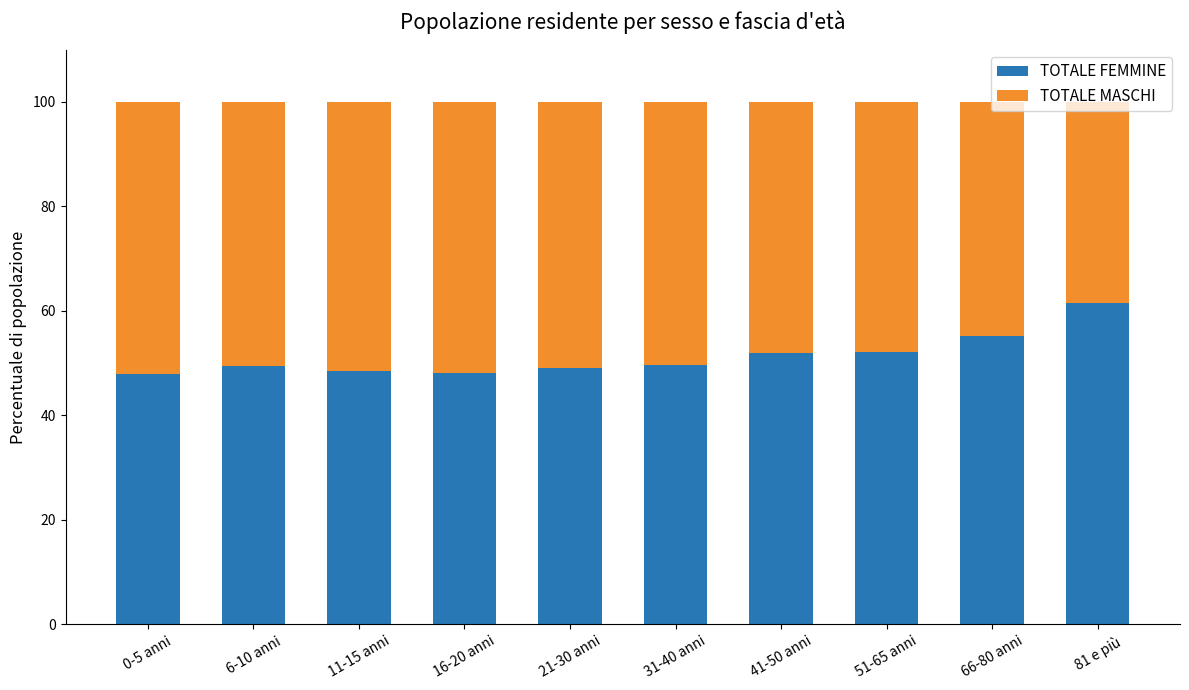

What is the sum of the TOTALE FEMMINE values at 11-15 anni and 6-10 anni?

97.9